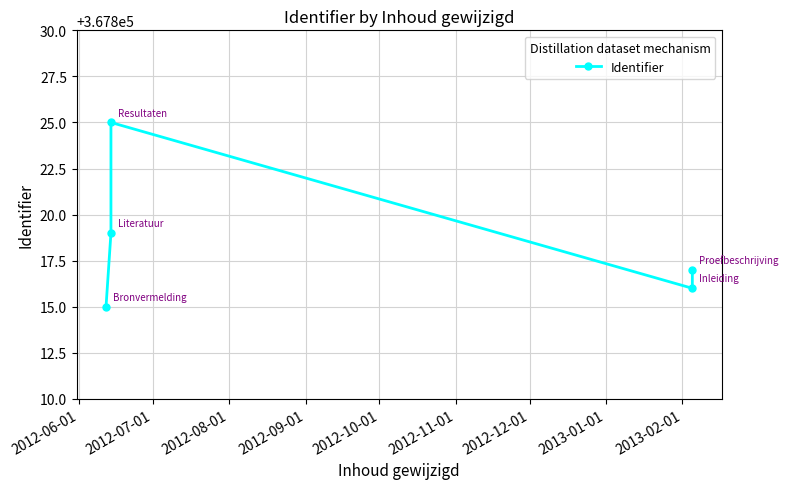

The chart shows a value of 601579 at 2012-10-01. True or false?

False